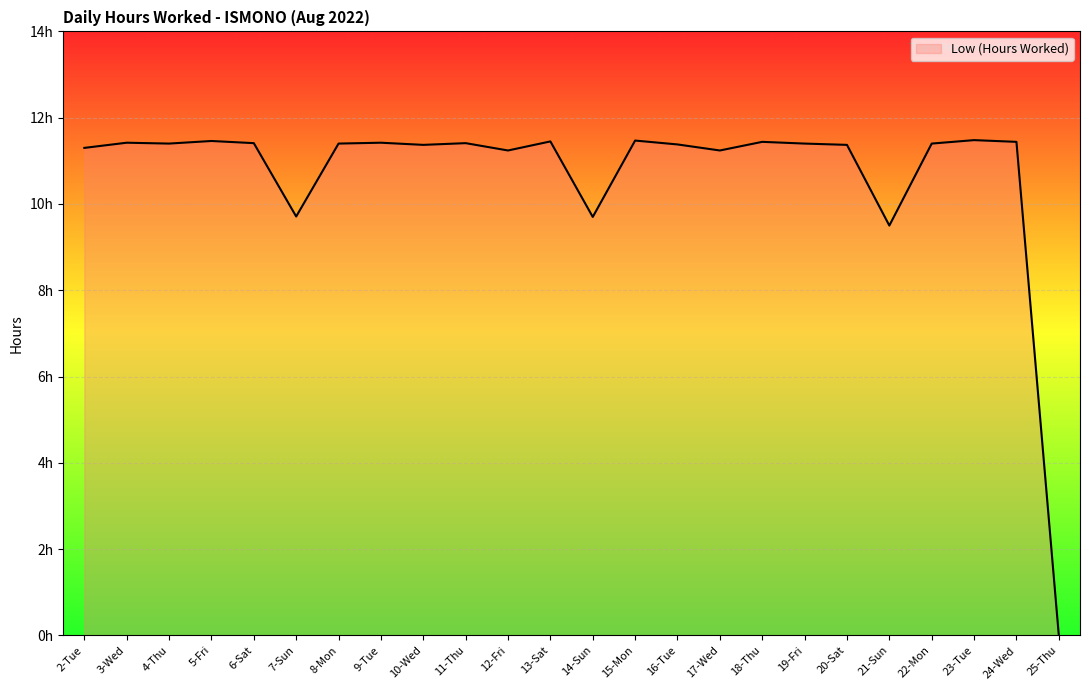

At which category does the chart reach its minimum across all series?

25-Thu